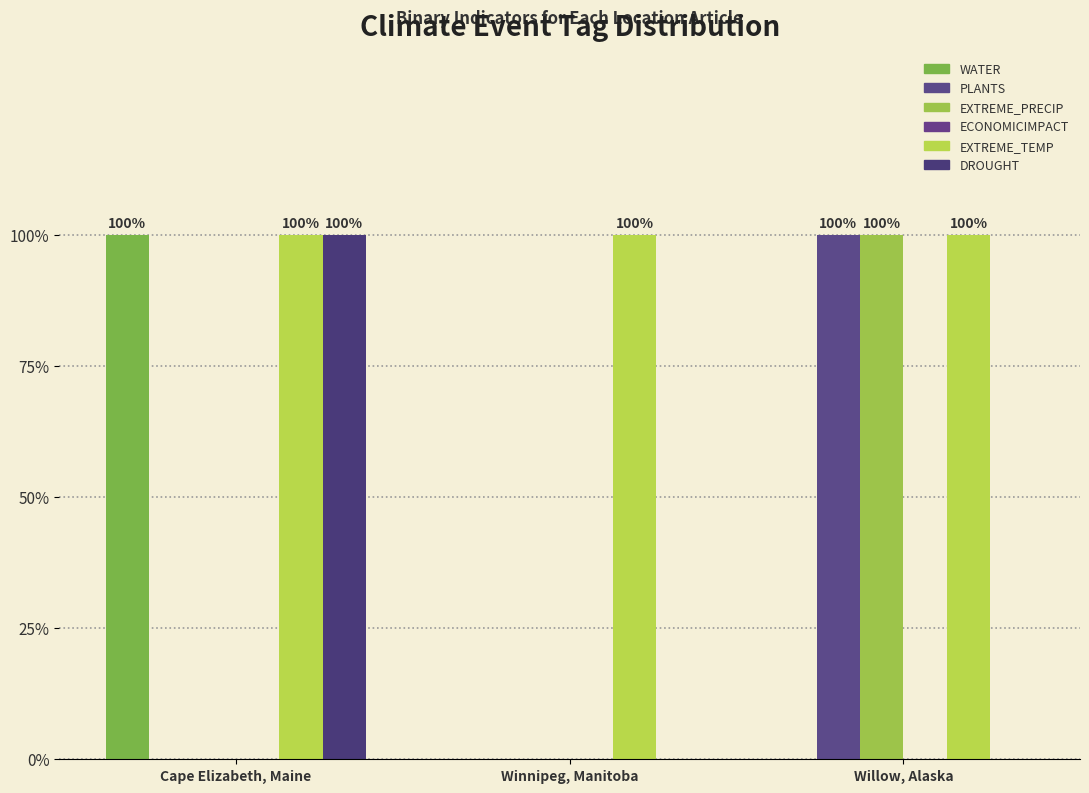

Which category has the lowest value in the EXTREME_TEMP series?

Cape Elizabeth, Maine